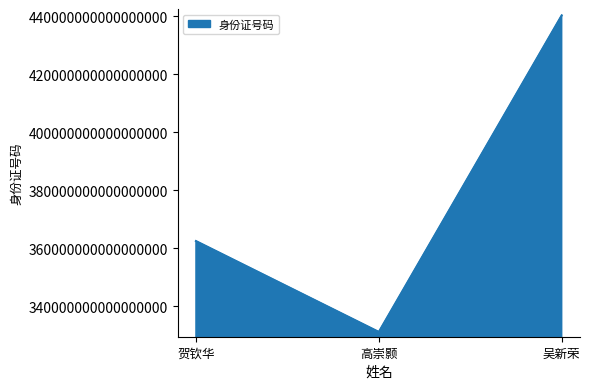

Where is the data nearest to the value 385681199404172288?

贺钦华